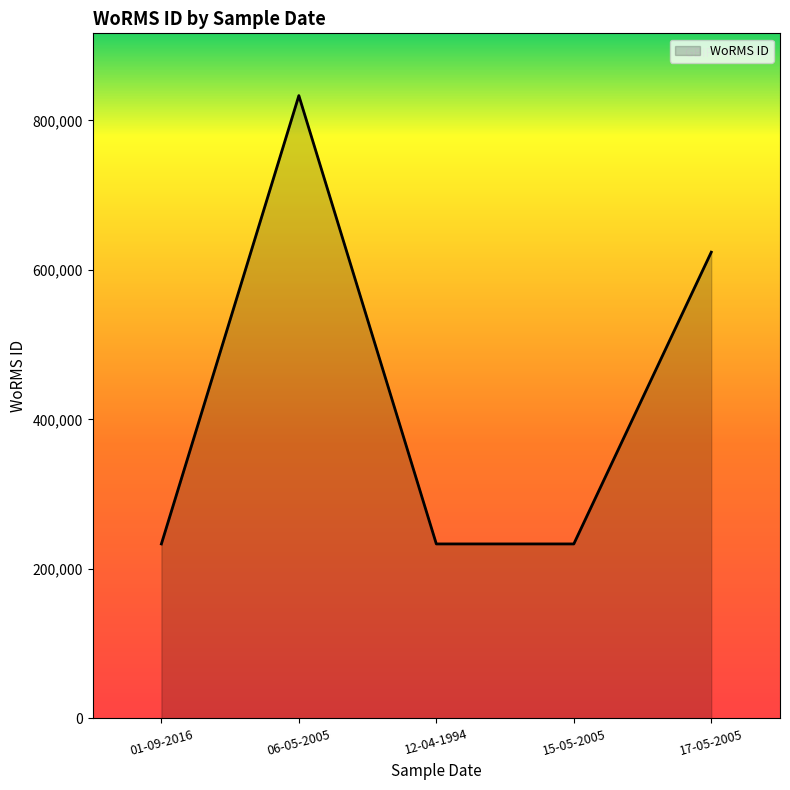

Is it true that the value at 01-09-2016 is 67663?

False